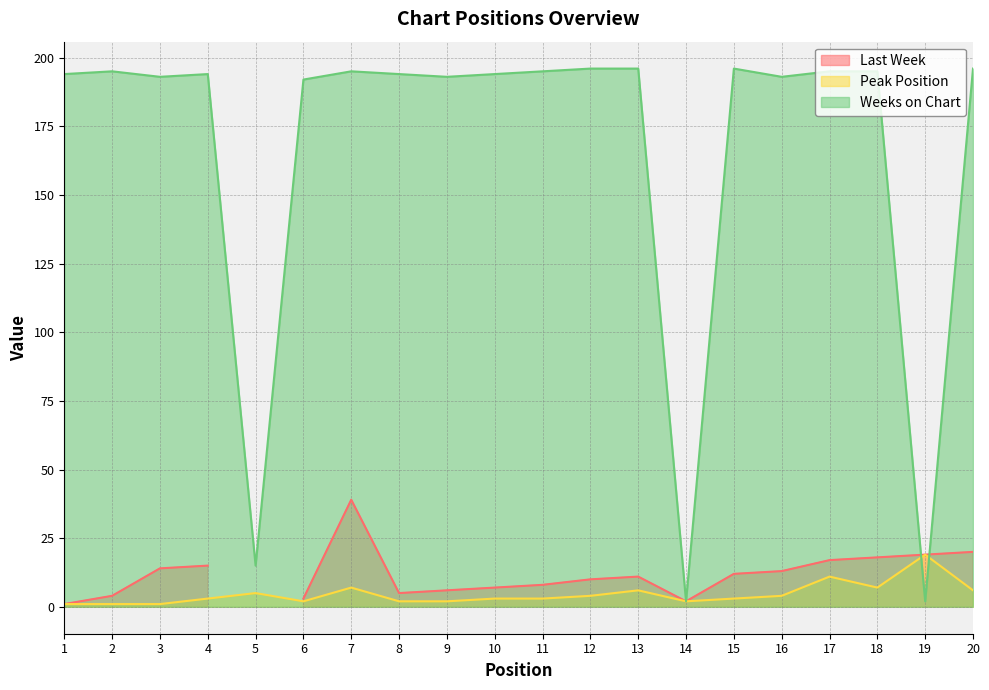

Where is Weeks on Chart nearest to the value 99?

5